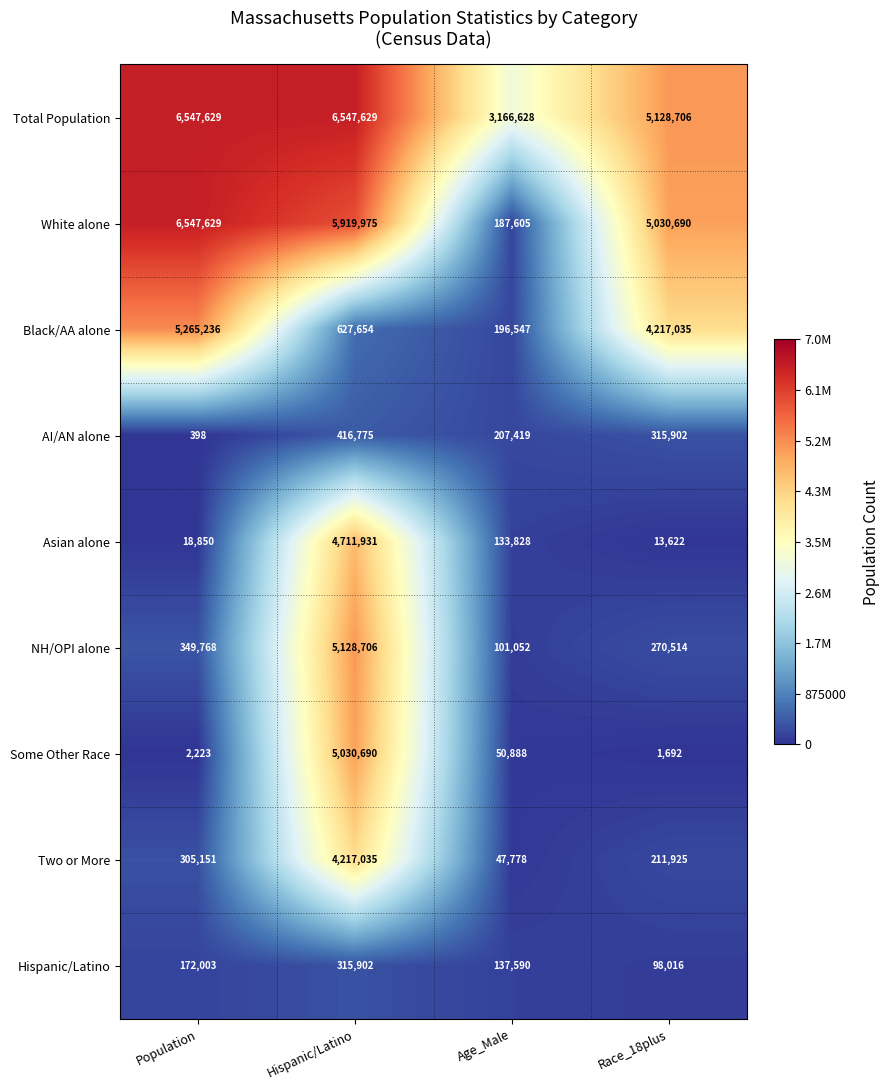

At which label does AI/AN alone first exceed 315902?

Hispanic/Latino